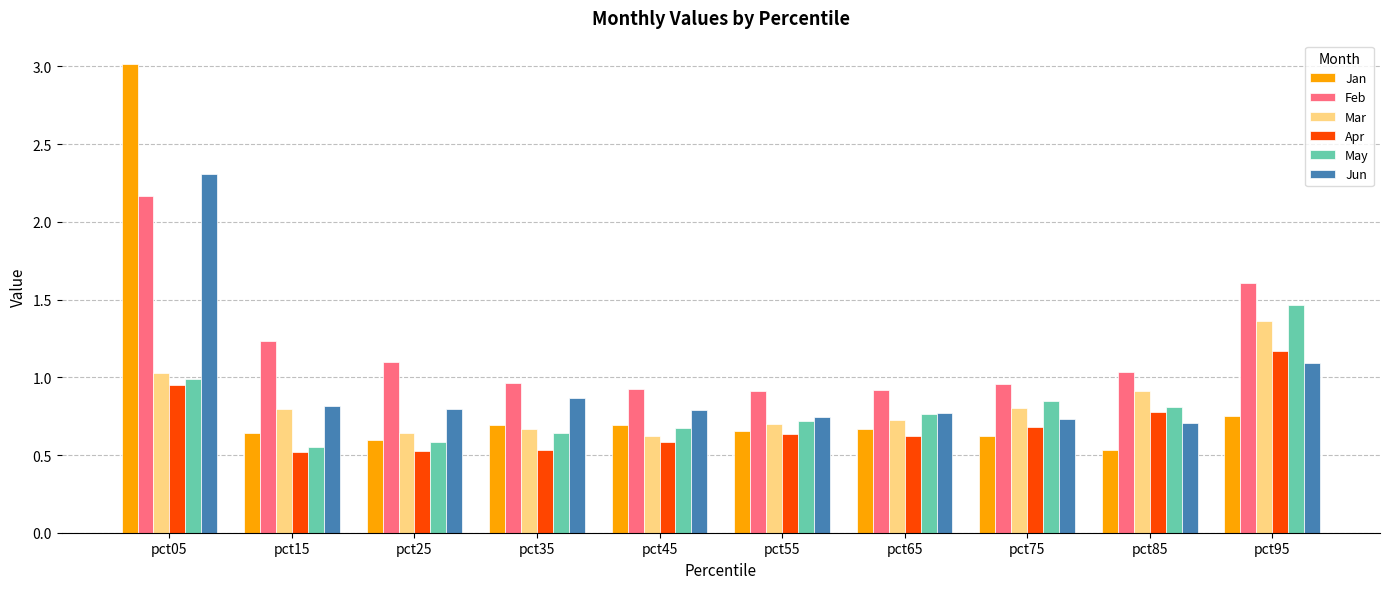

Is it true that Jun equals 0.7 at pct55?

True